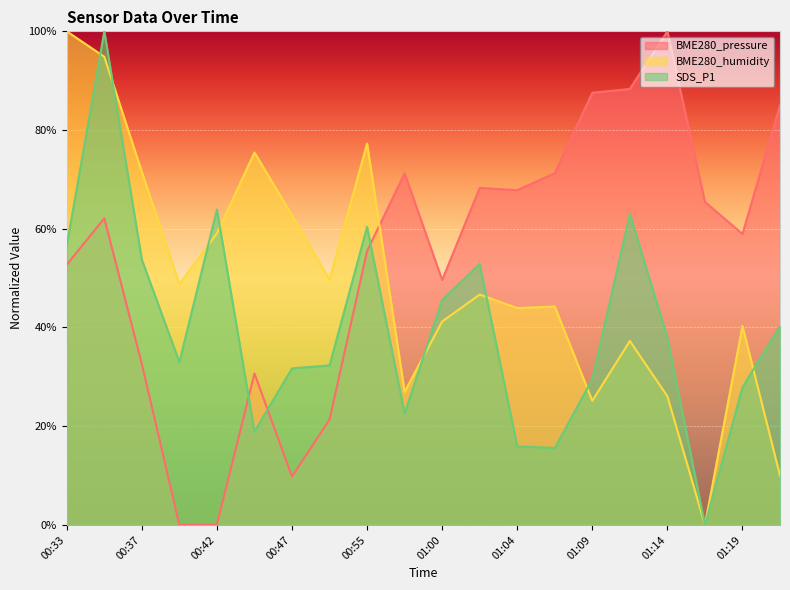

At which label does BME280_humidity first exceed 46?

00:33